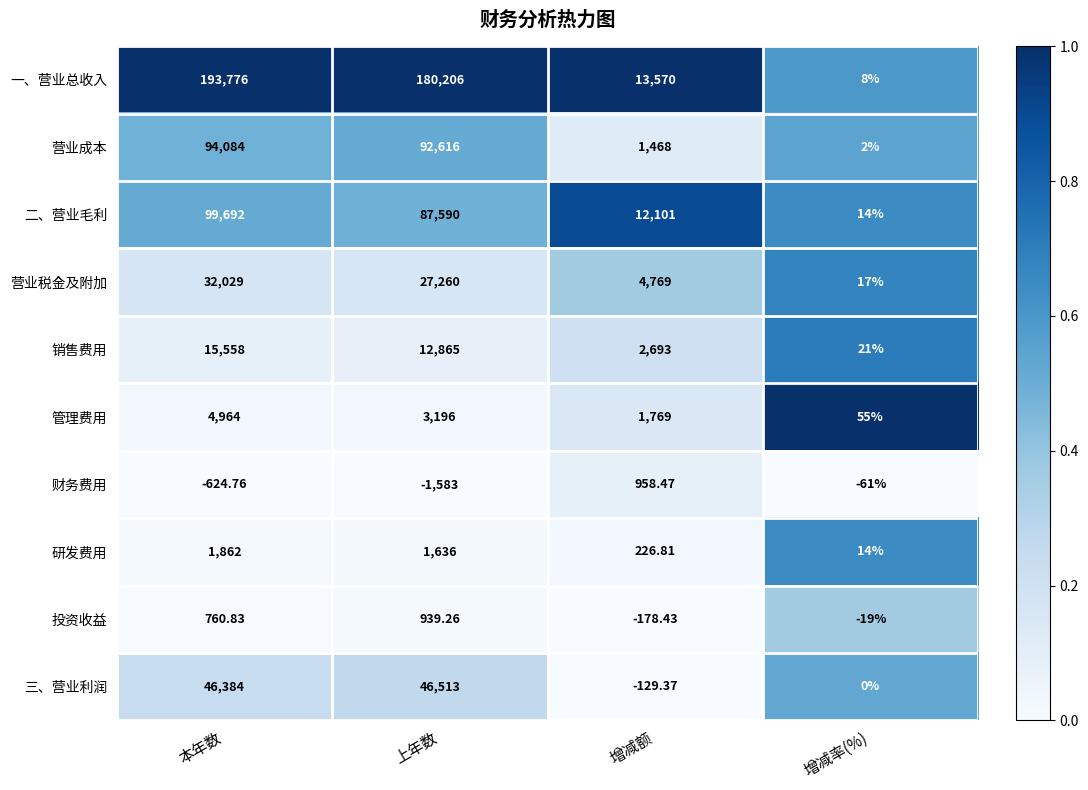

What is the spread (max minus min) of values at 增减额?

13748.4